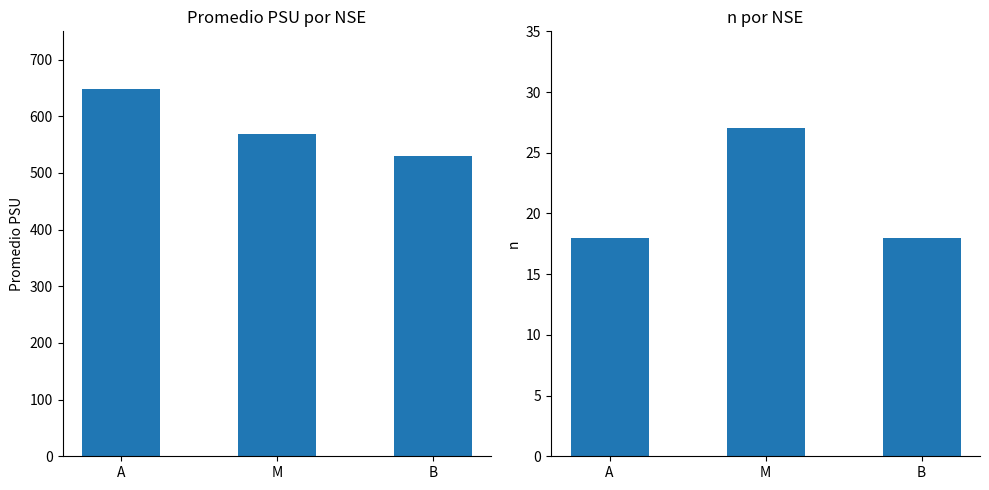

What is the label of the 2nd bar from the left?

M